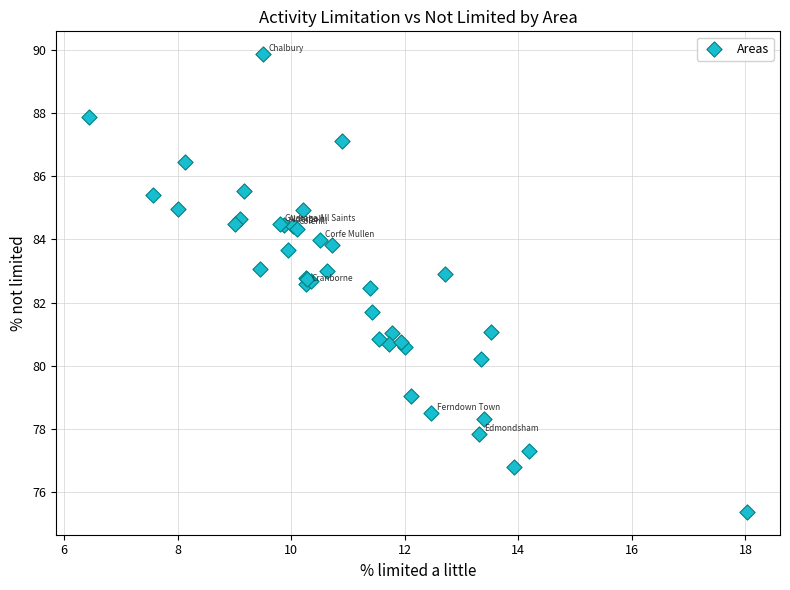

What Y value in the scatter plot is closest to 82?

81.7